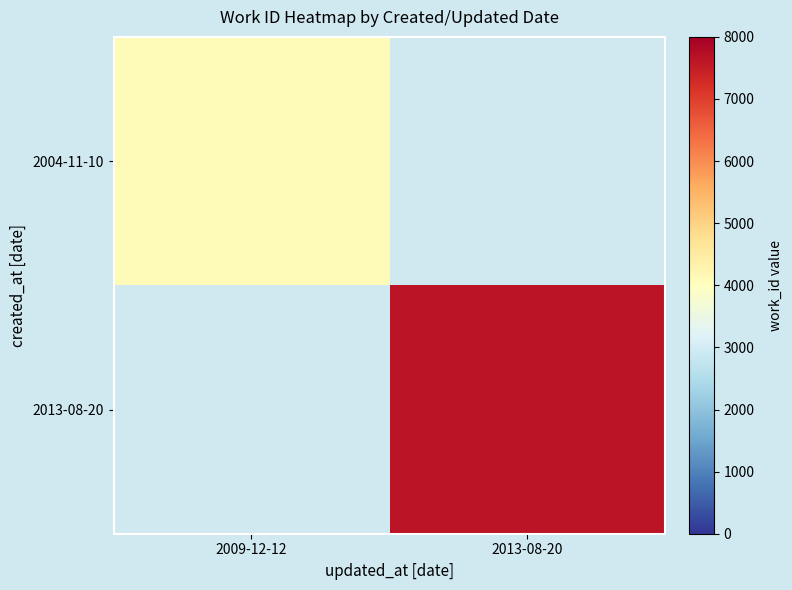

Which series has the largest range (max minus min)?

2004-11-10